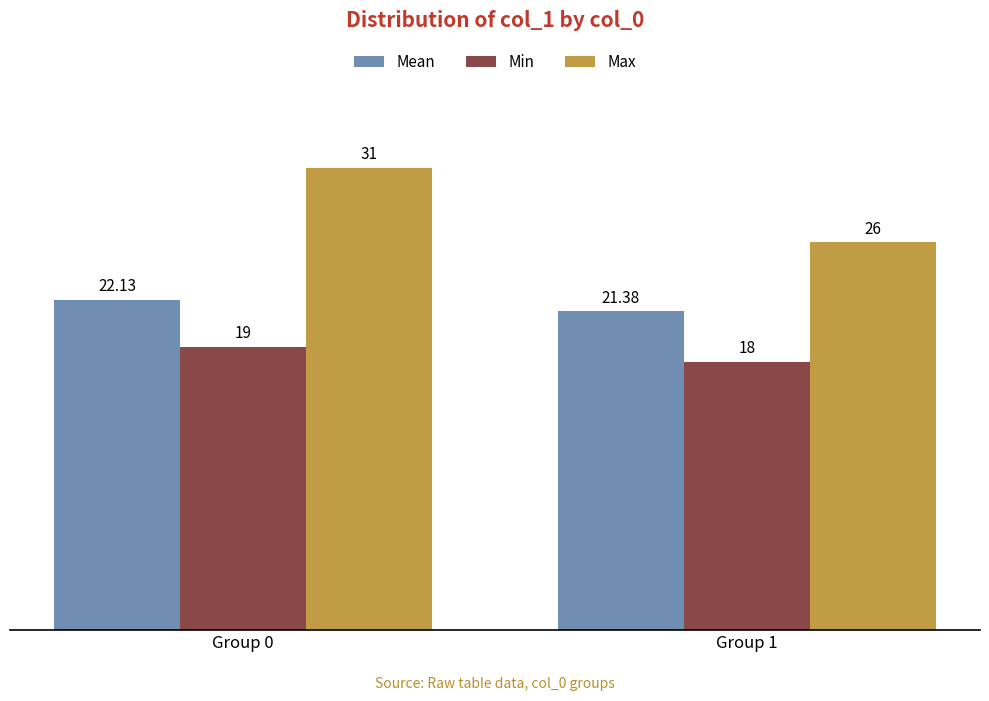

Which series changed the most between Group 0 and Group 1?

Max